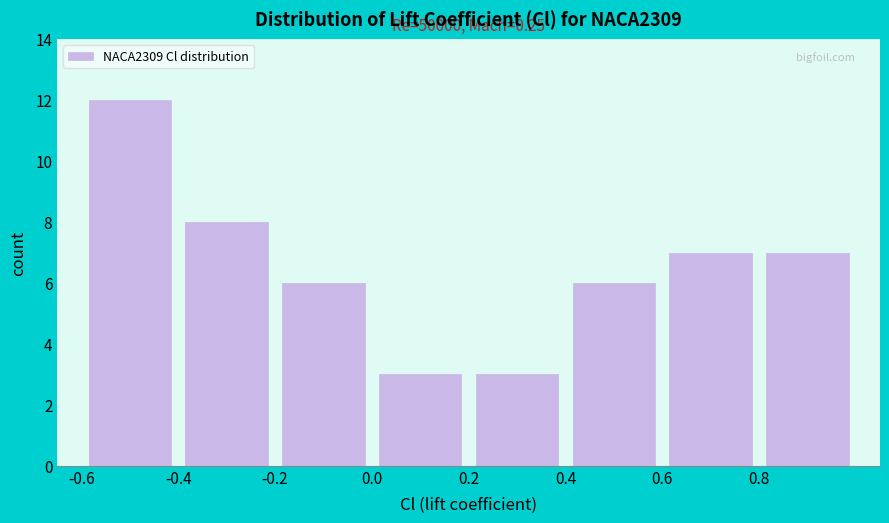

Over which range of the x-axis is the bar tallest?

-0.6 to -0.4